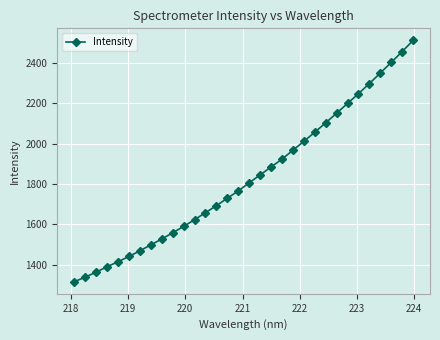

What is the difference between the maximum and minimum values?

1193.8